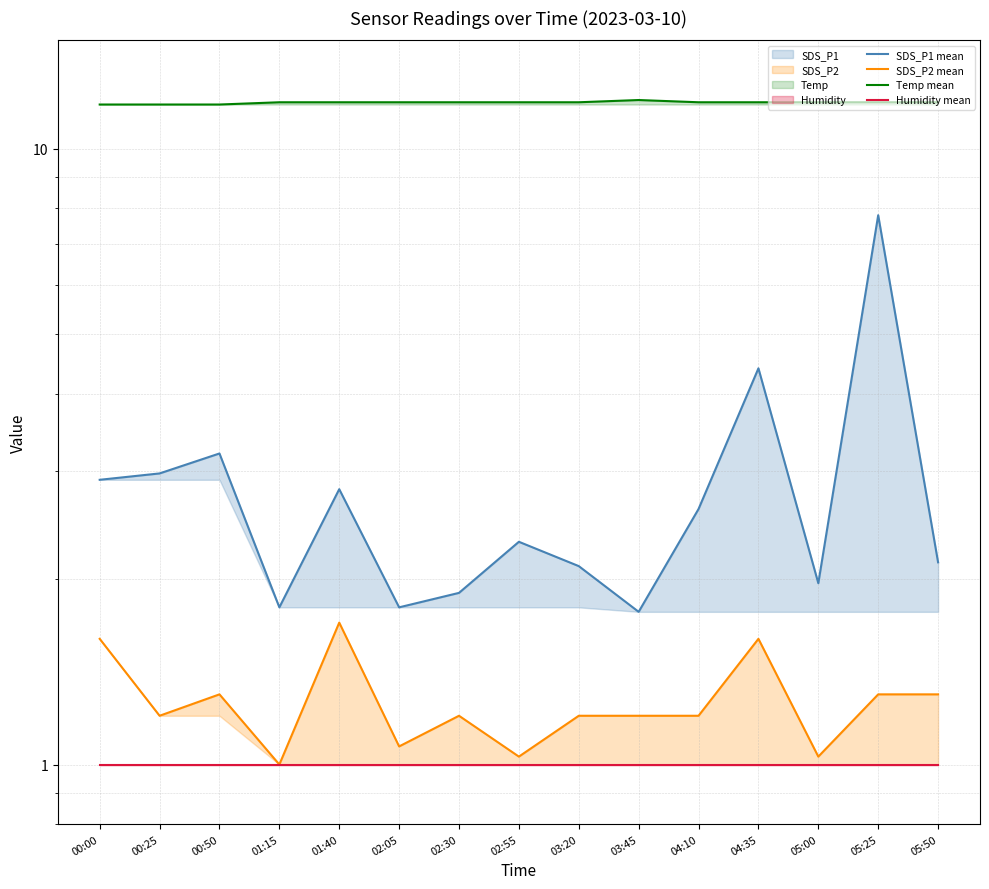

True or false: SDS_P1 mean and Temp mean cross at least once.

False